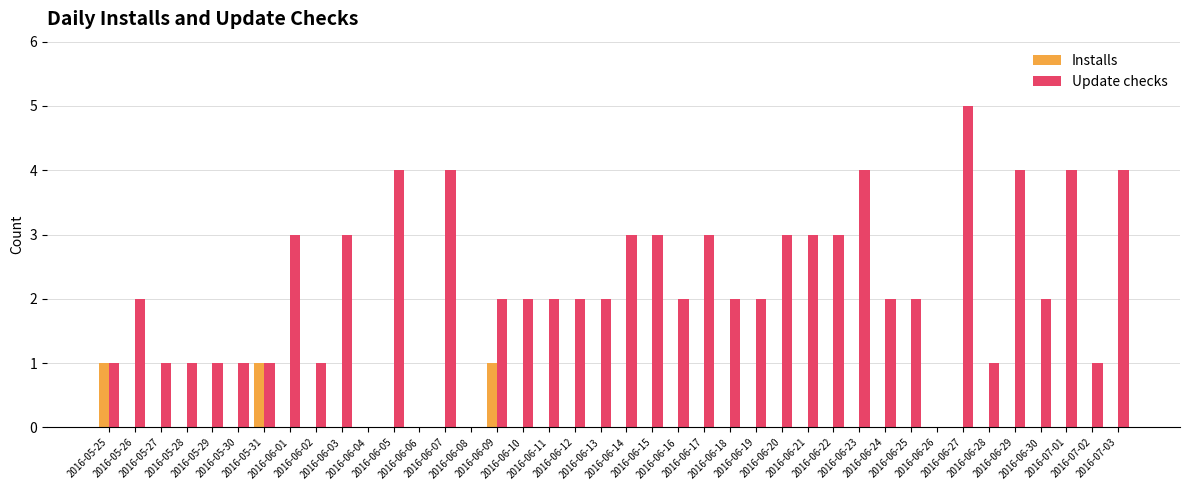

Reading right to left, extract all data points from this chart.

Installs: 0	0	0	0	0	0	0	0	0	0	0	0	0	0	0	0	0	0	0	0	0	0	0	0	1	0	0	0	0	0	0	0	0	1	0	0	0	0	0	1
Update checks: 4	1	4	2	4	1	5	0	2	2	4	3	3	3	2	2	3	2	3	3	2	2	2	2	2	0	4	0	4	0	3	1	3	1	1	1	1	1	2	1